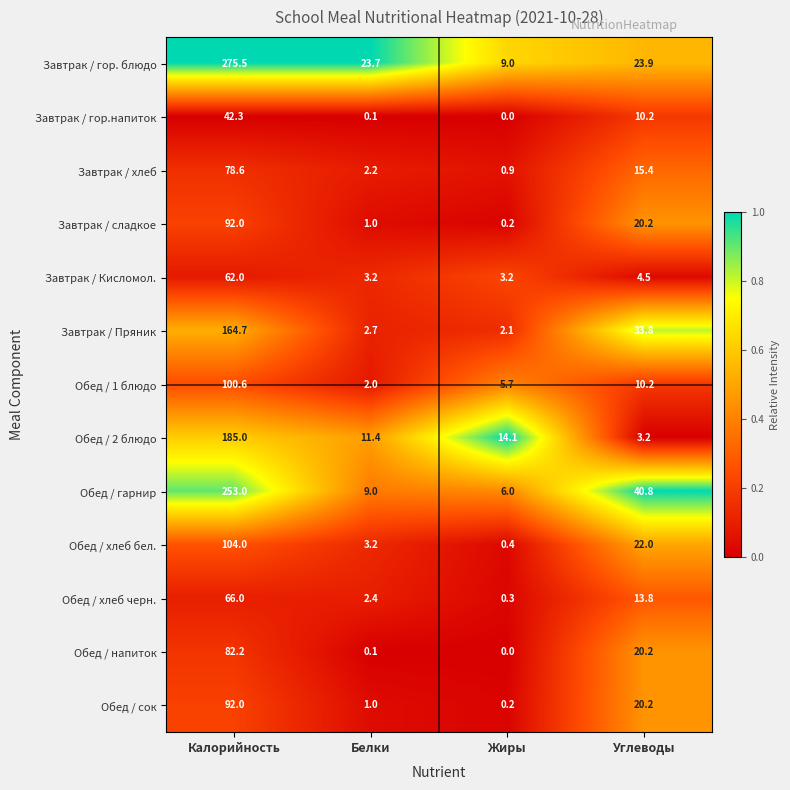

Rank the categories by Обед / напиток value from lowest to highest.

Жиры, Белки, Углеводы, Калорийность